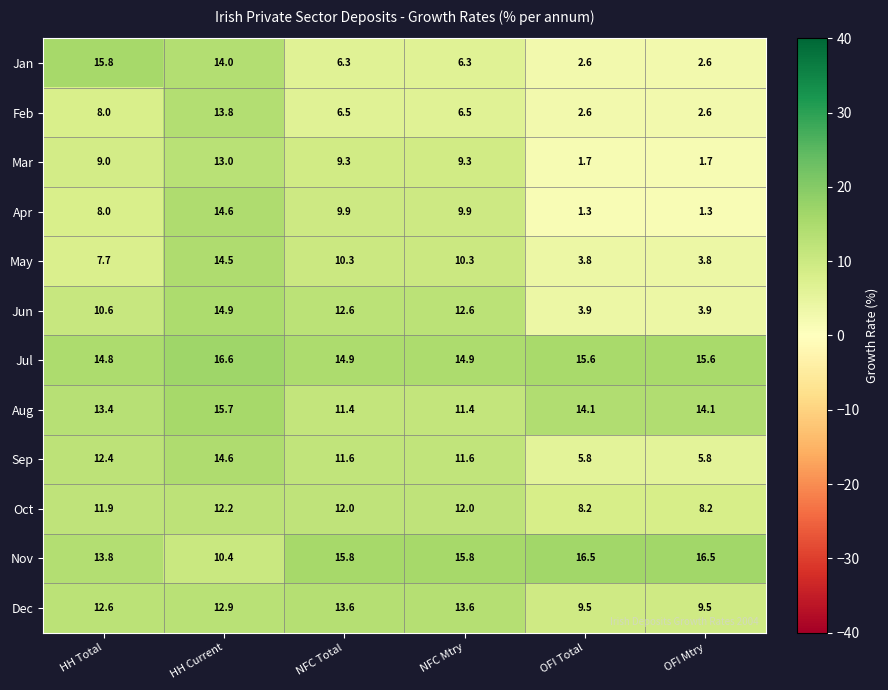

What is the difference between the Apr values at HH Total and NFC Mtry?

1.9